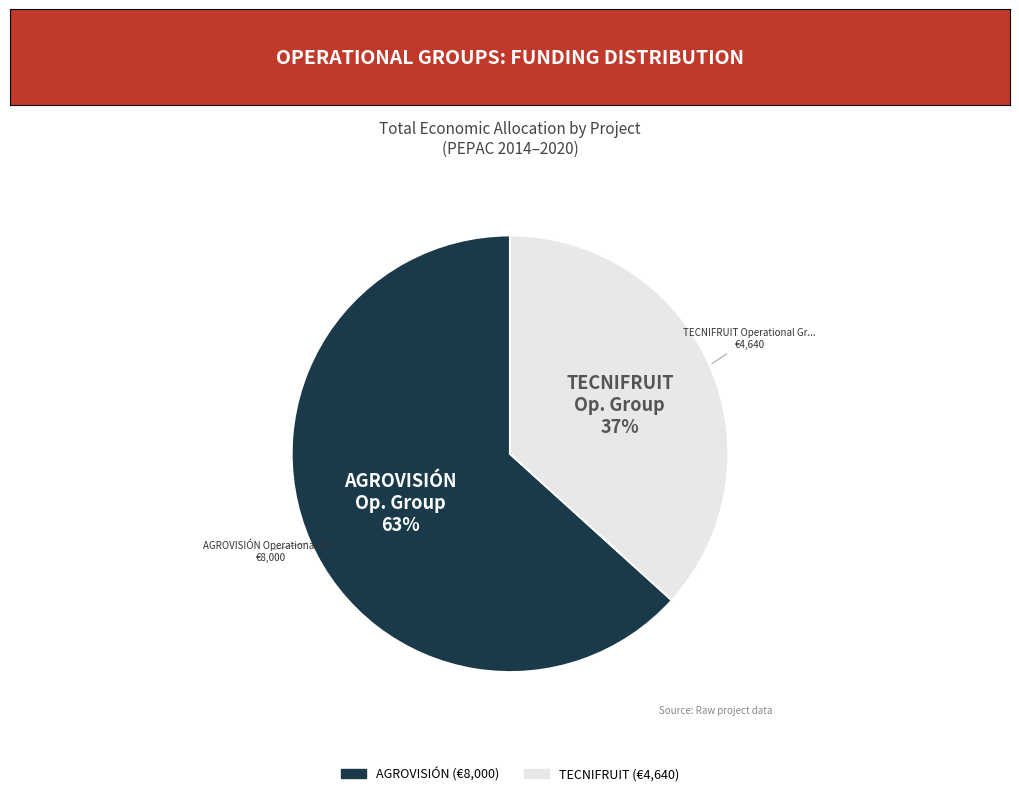

To the nearest percent, what is the average slice percentage?

50%